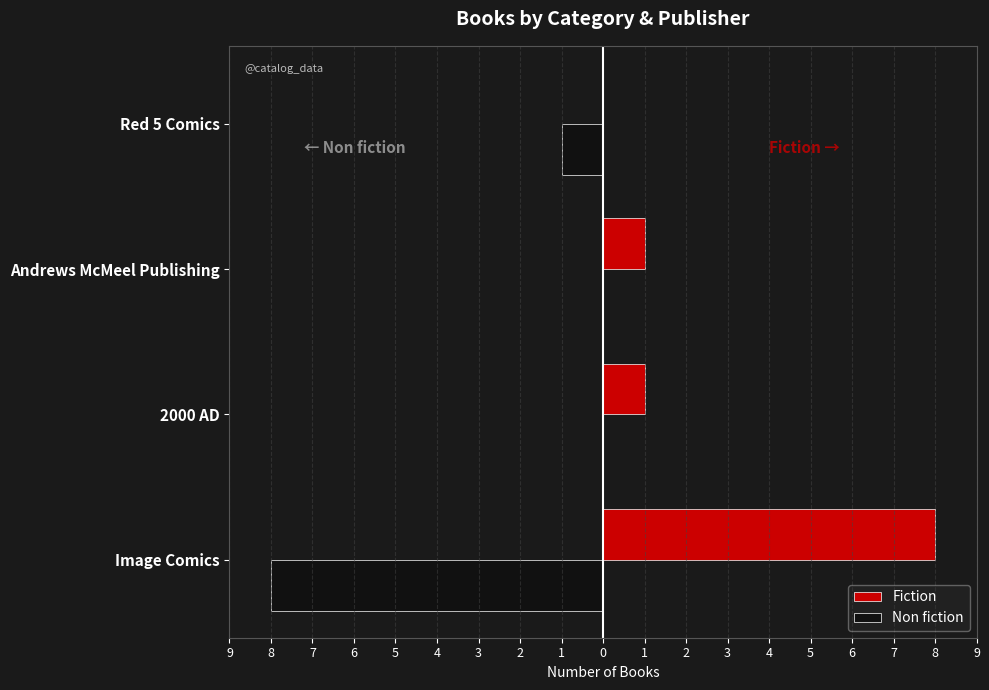

What are all the series names shown in the legend?

Fiction, Non fiction